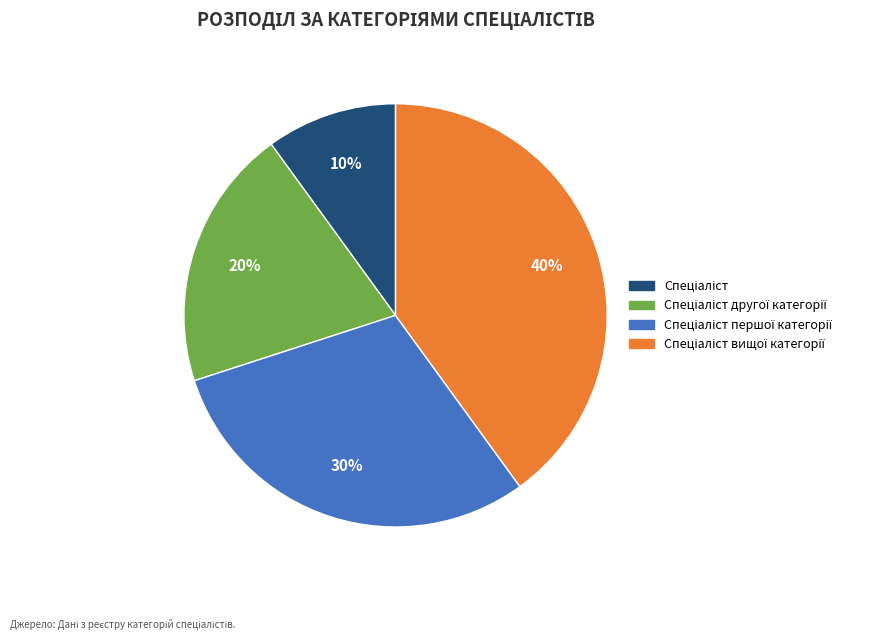

To the nearest percent, what is the average slice percentage?

25%